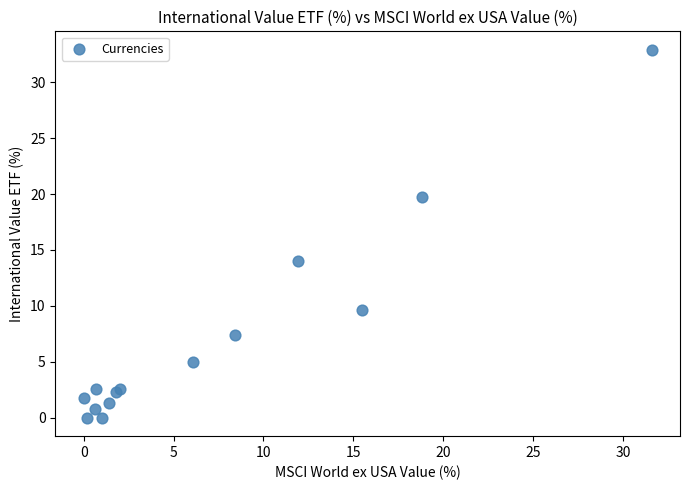

What Y value in the scatter plot is closest to 16?

14.0